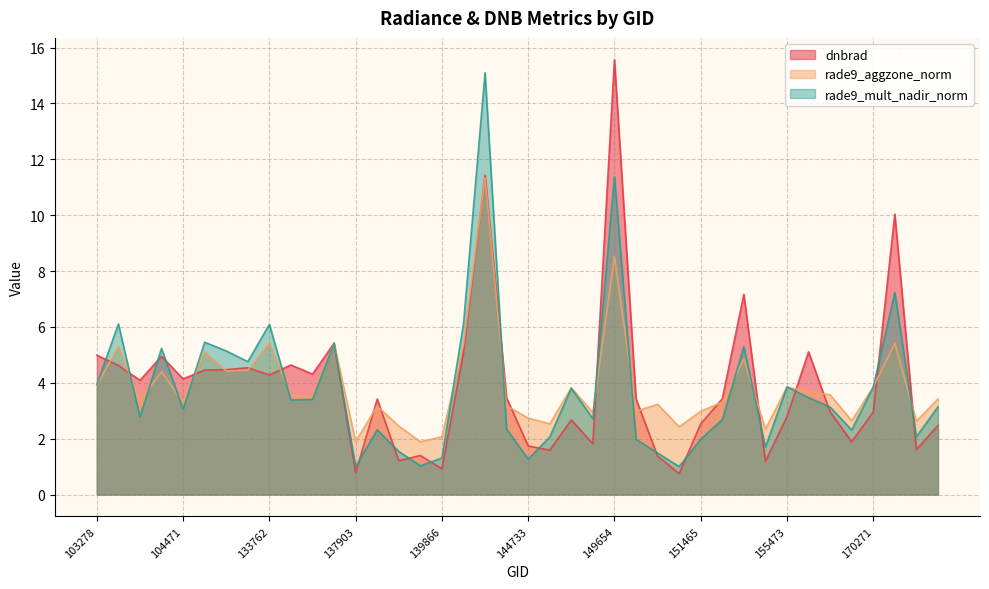

True or false: rade9_aggzone_norm has more than 1 interior local peaks.

True